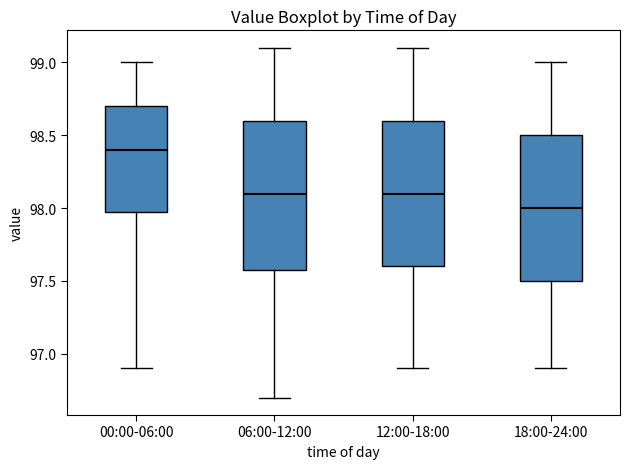

Reading left to right, transcribe this box plot: for each box, give where its median line is, the range the box spans, and where its two whiskers end, as read against the y-axis. The values are not printed on the chart, so give them approximately, as read against the axis.

00:00-06:00: median 98.4, box 98.0 to 98.7, whiskers 96.9 to 99.0
06:00-12:00: median 98.1, box 97.6 to 98.6, whiskers 96.7 to 99.1
12:00-18:00: median 98.1, box 97.6 to 98.6, whiskers 96.9 to 99.1
18:00-24:00: median 98.0, box 97.5 to 98.5, whiskers 96.9 to 99.0